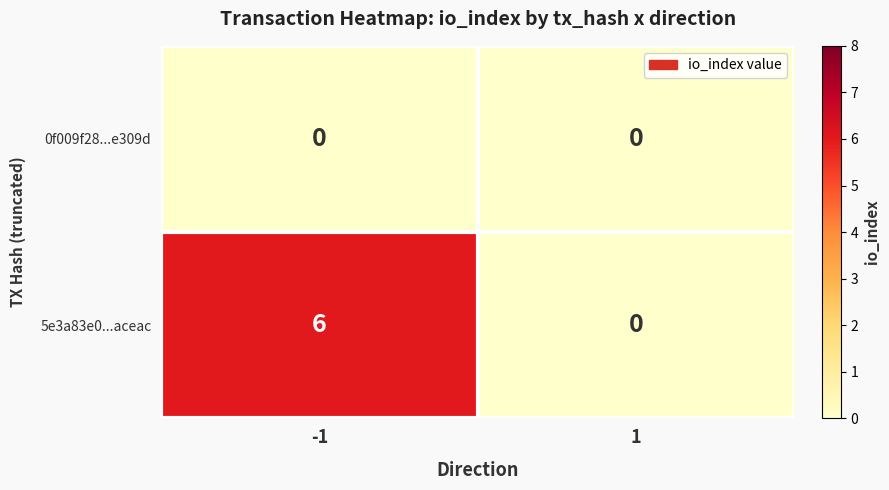

The 0f009f28...e309d series shows 0 at 1. True or false?

True